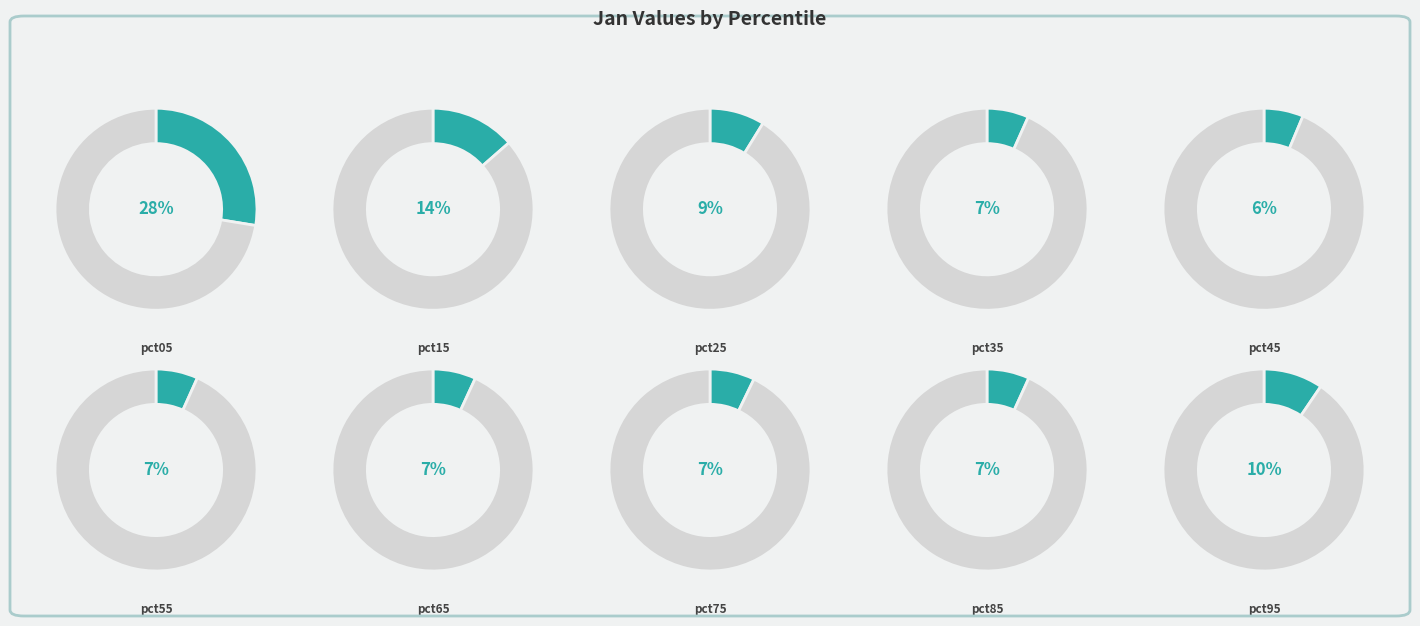

The pct45 slice represents 6% of the pie. True or false?

True